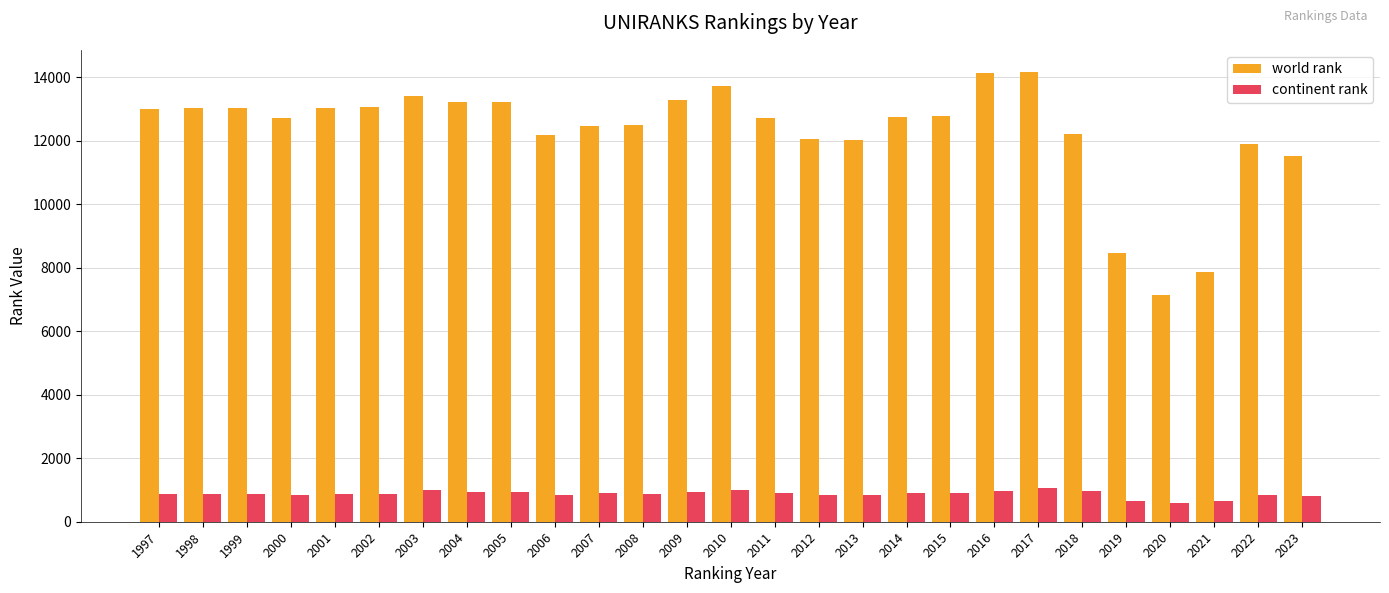

At which label is world rank closest to 10642?

2023